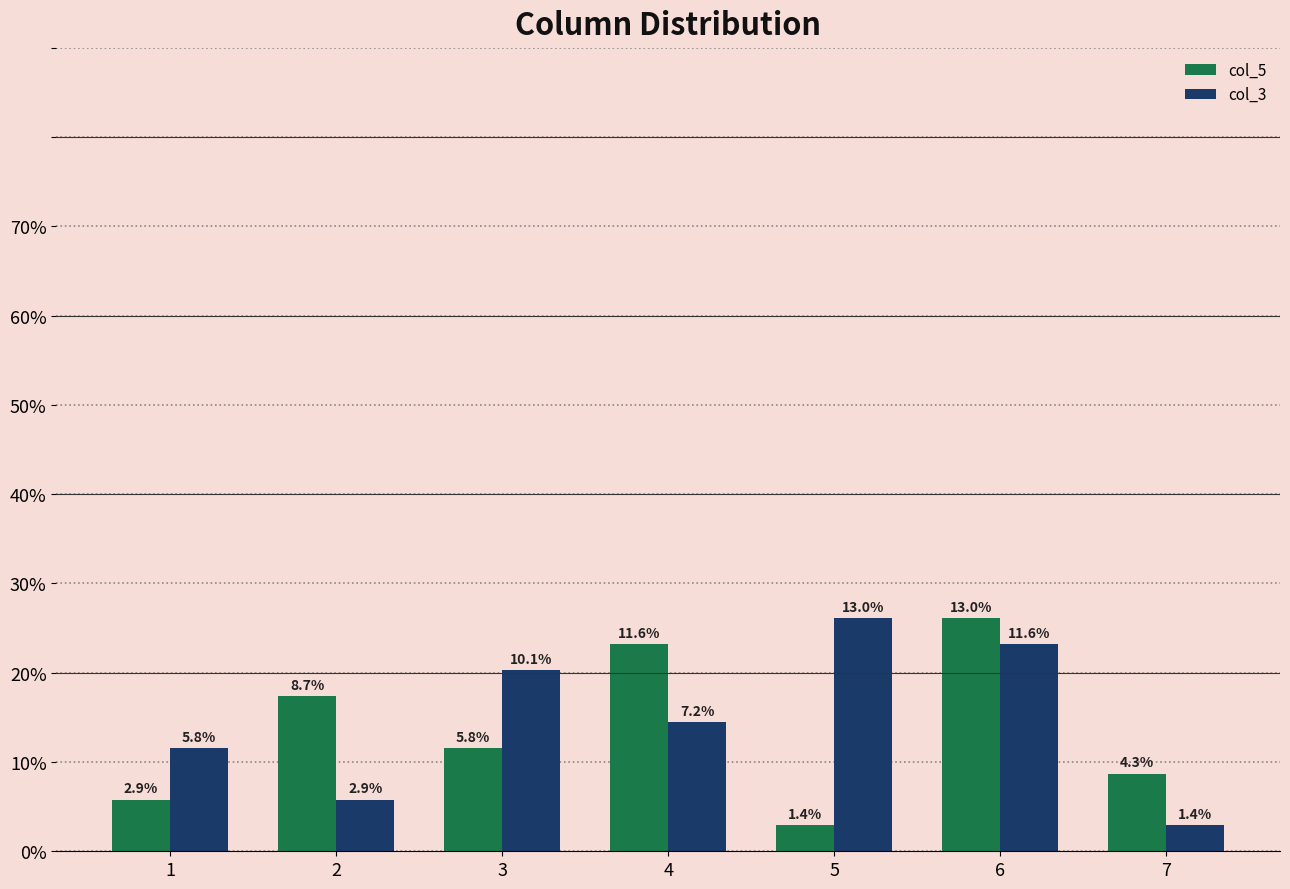

Is it true that col_3 equals 2.0 at 1?

False